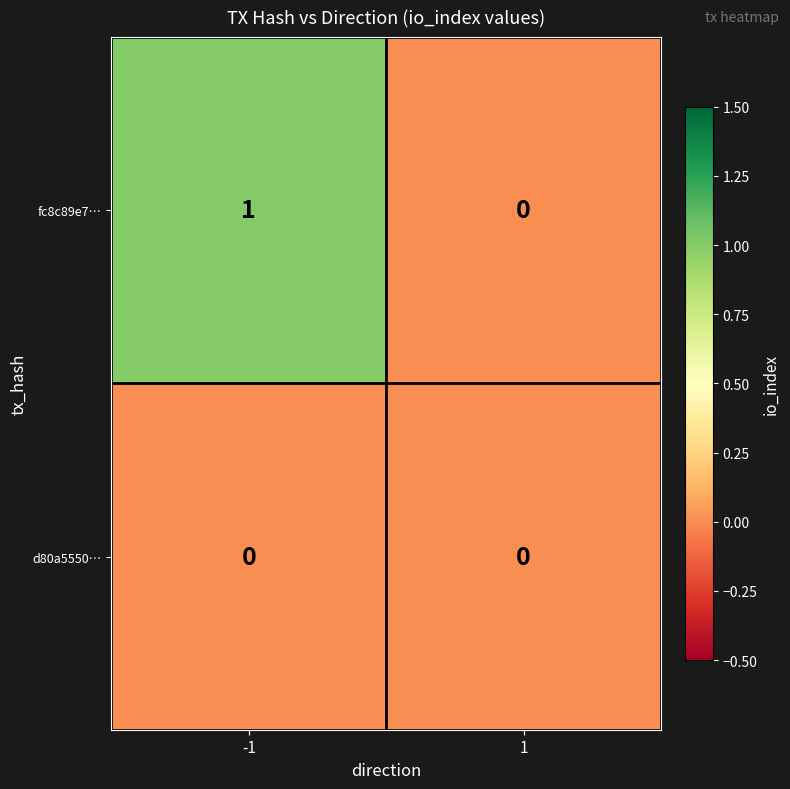

List the series in order of their overall mean, highest first.

fc8c89e7…, d80a5550…